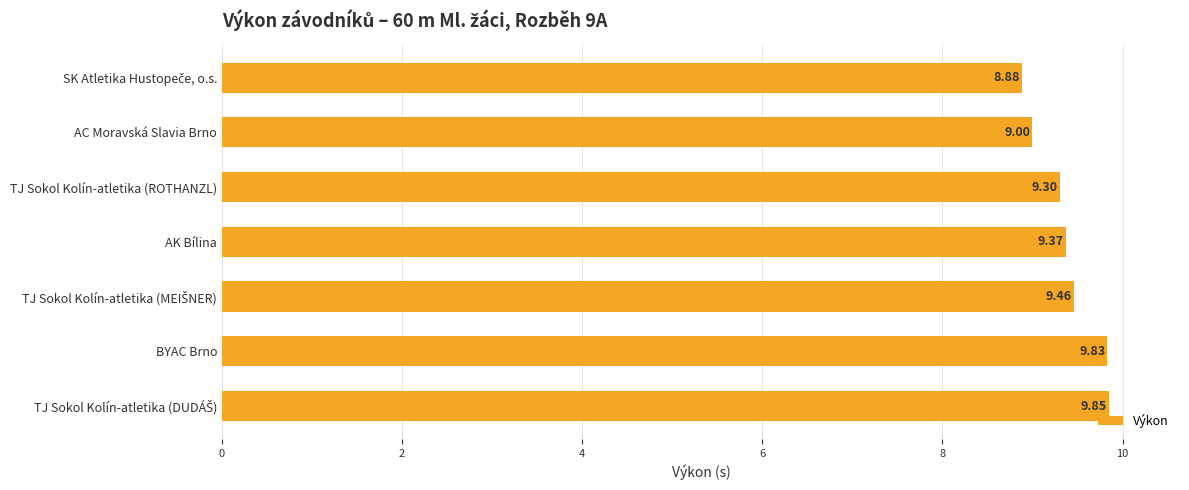

What is the label of the 4th bar from the top?

AK Bílina